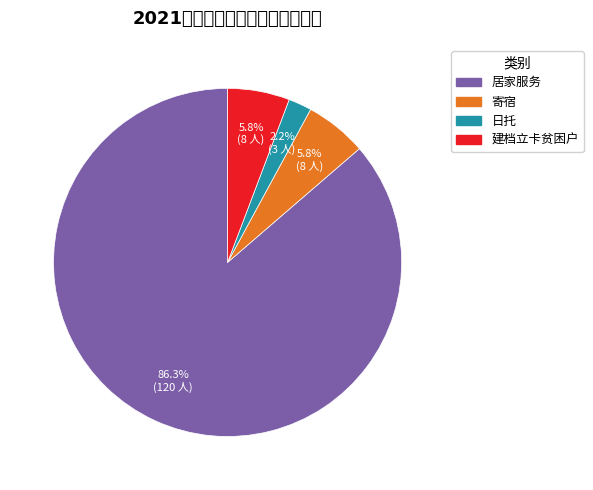

What percentage is the 建档立卡贫困户 slice, to the nearest percent?

6%